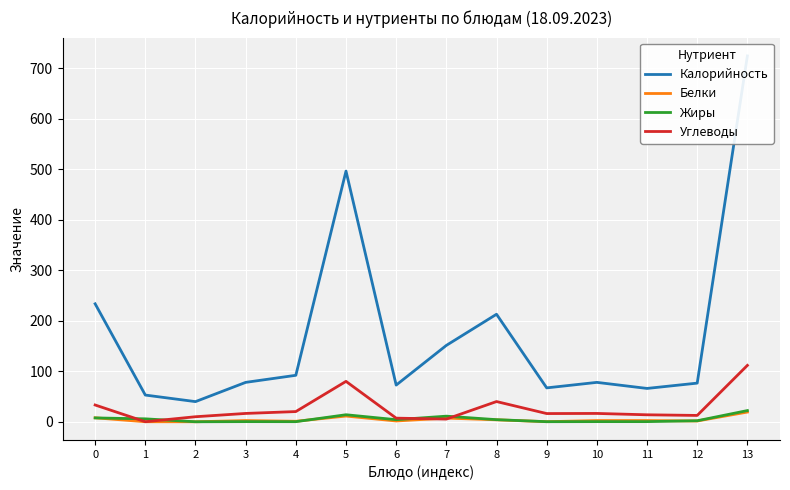

Which series has the largest range (max minus min)?

Калорийность